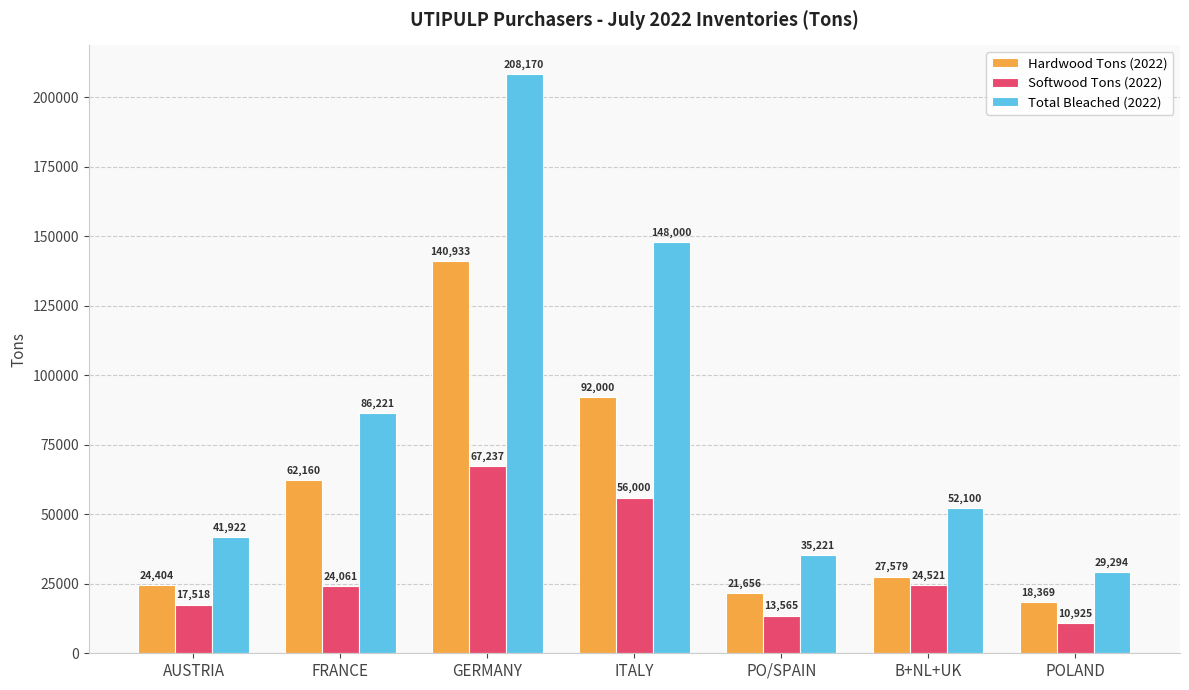

Reading right to left, what are all the values shown in this chart?

Hardwood Tons (2022): 18369	27579	21656	92000	140933	62160	24404
Softwood Tons (2022): 10925	24521	13565	56000	67237	24061	17518
Total Bleached (2022): 29294	52100	35221	148000	208170	86221	41922